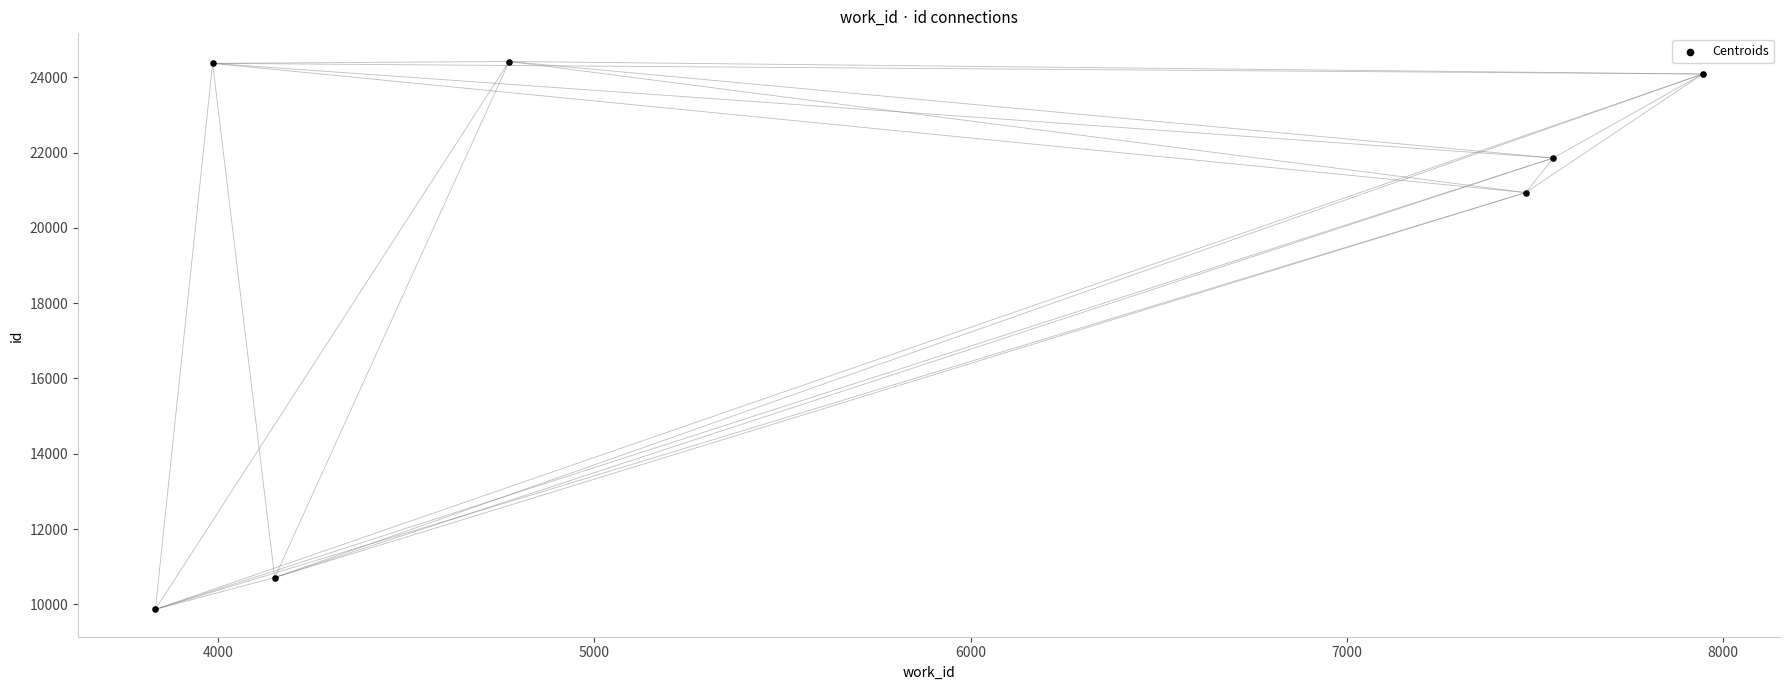

What Y value in the scatter plot is closest to 17143?

20937